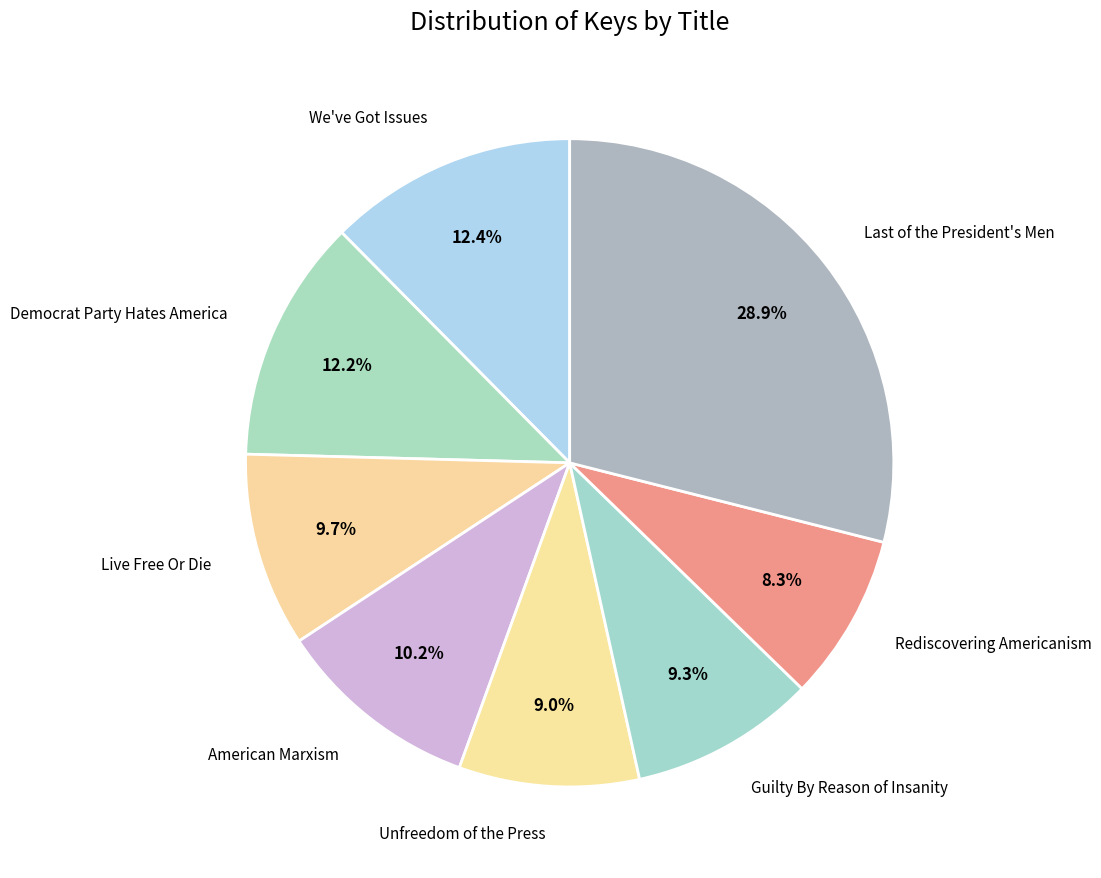

How much of the chart is everything except Unfreedom of the Press?

91.0%